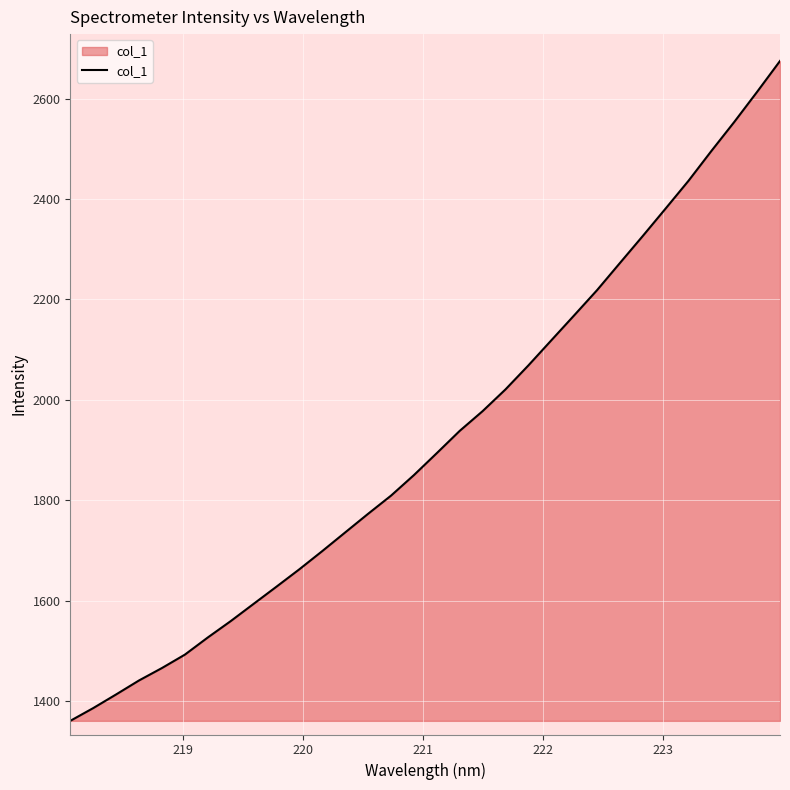

True or false: there are more than 0 points higher than both neighbors.

False